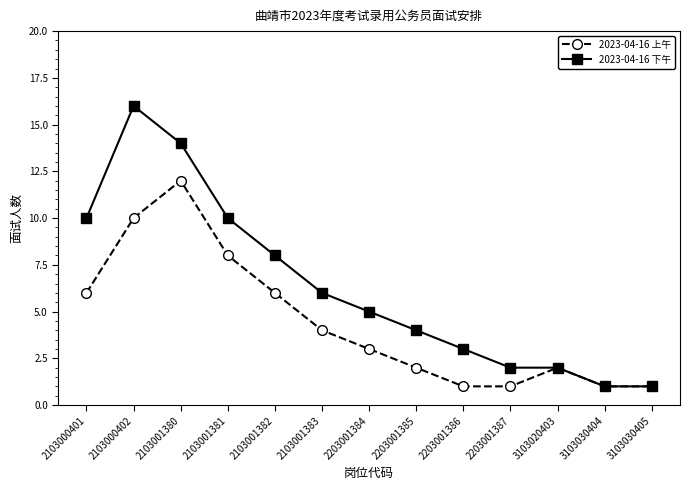

What is the greatest value displayed?

16